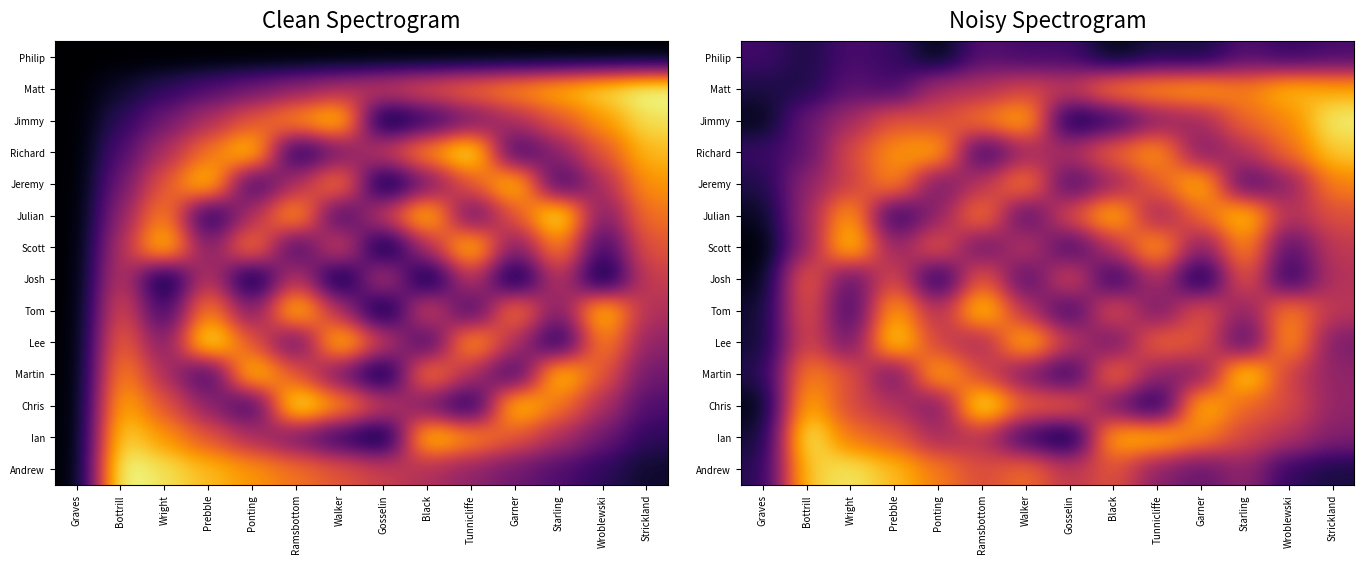

What is the difference between the highest and lowest values at Tunnicliffe?

0.8